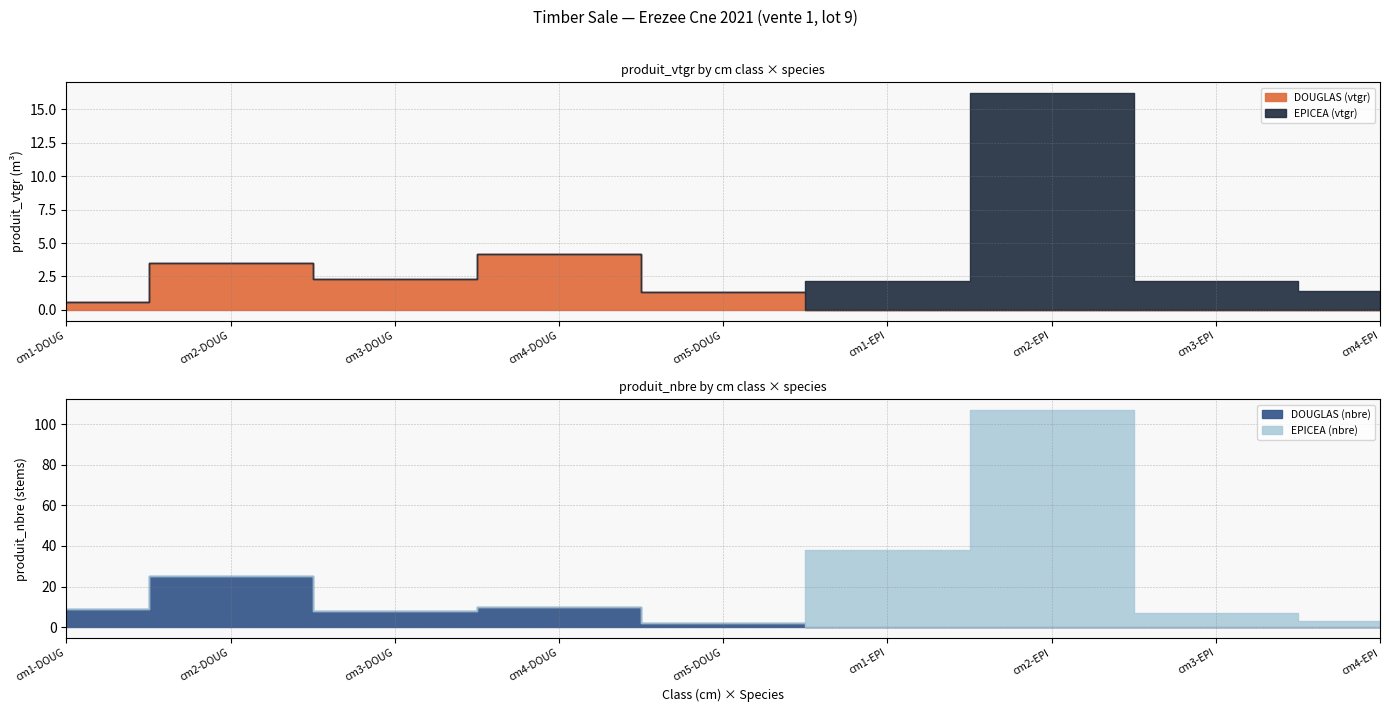

Is the value of EPICEA at 1 greater than the value of DOUGLAS at 1?

No